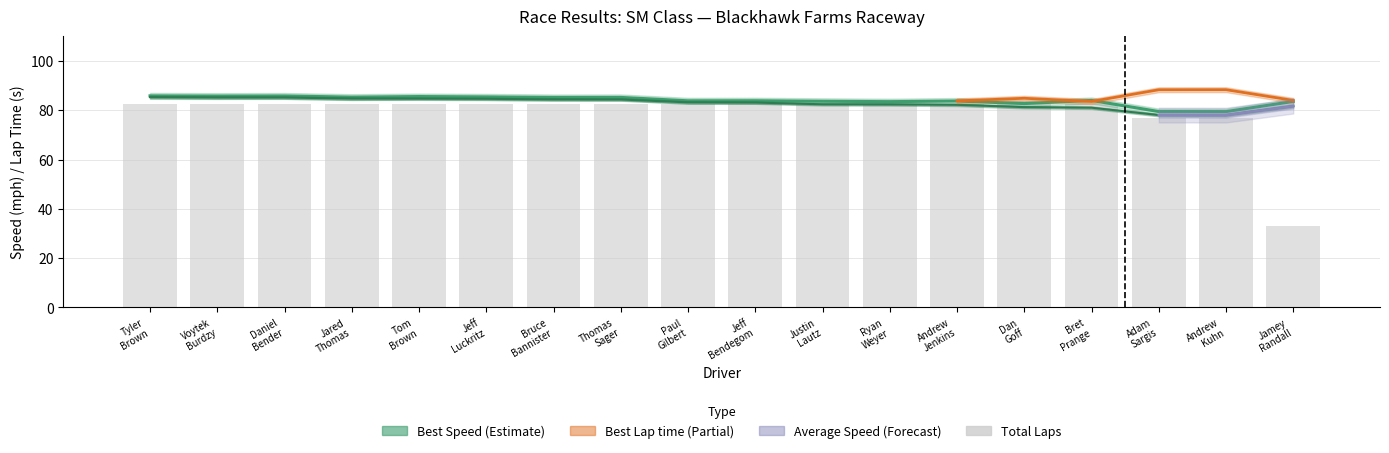

At how many categories does at least one series exceed 68?

18